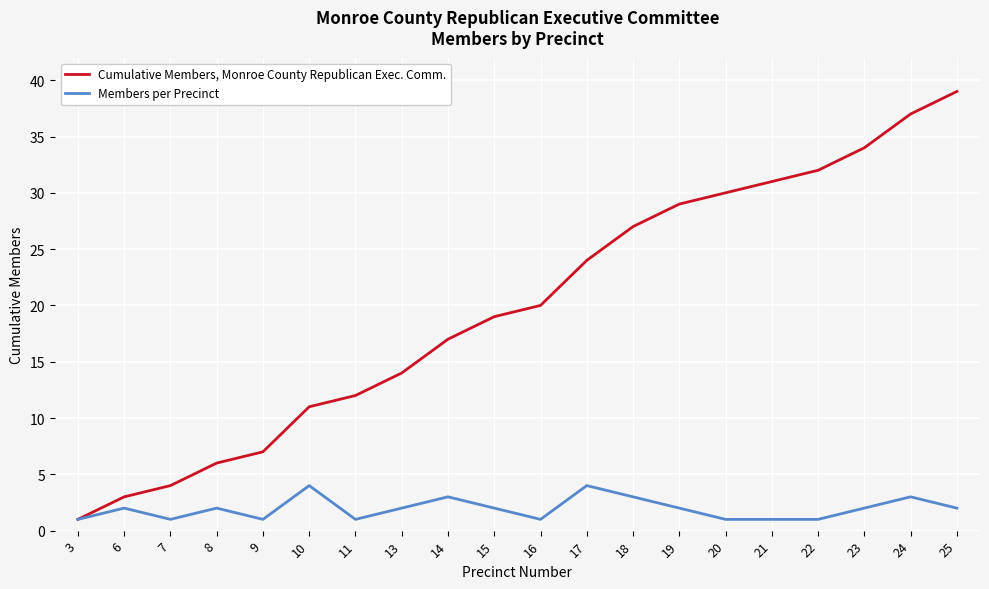

Which series has the largest range (max minus min)?

Cumulative Members, Monroe County Republican Exec. Comm.